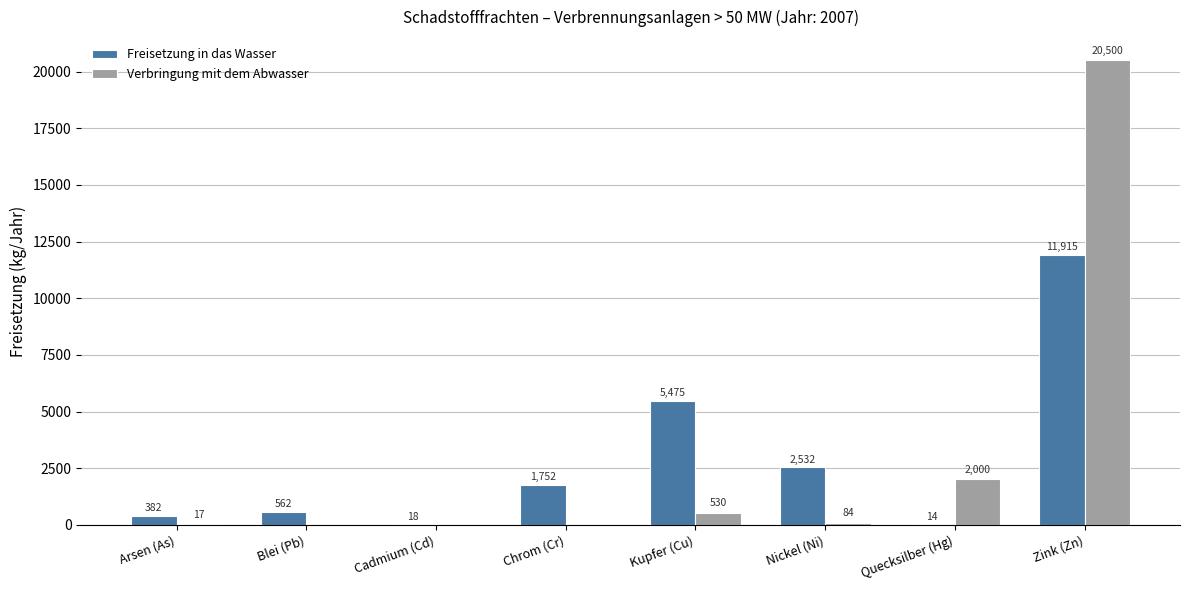

What is the difference between the Verbringung mit dem Abwasser values at Nickel (Ni) and Kupfer (Cu)?

446